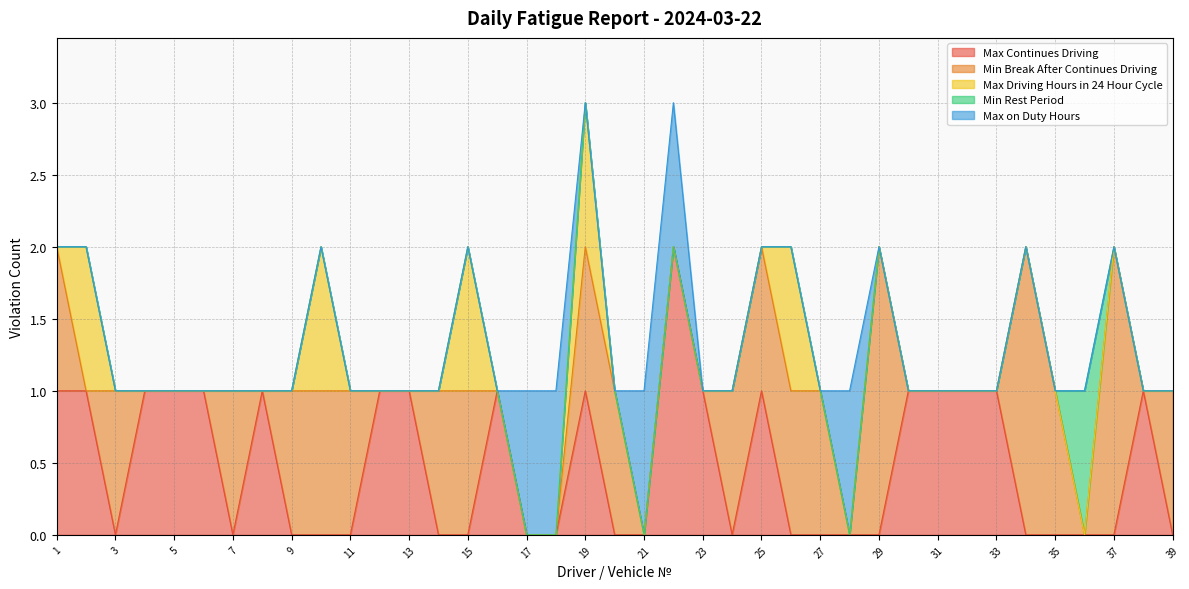

True or false: Max Continues Driving has more than 0 points higher than both neighbors.

True